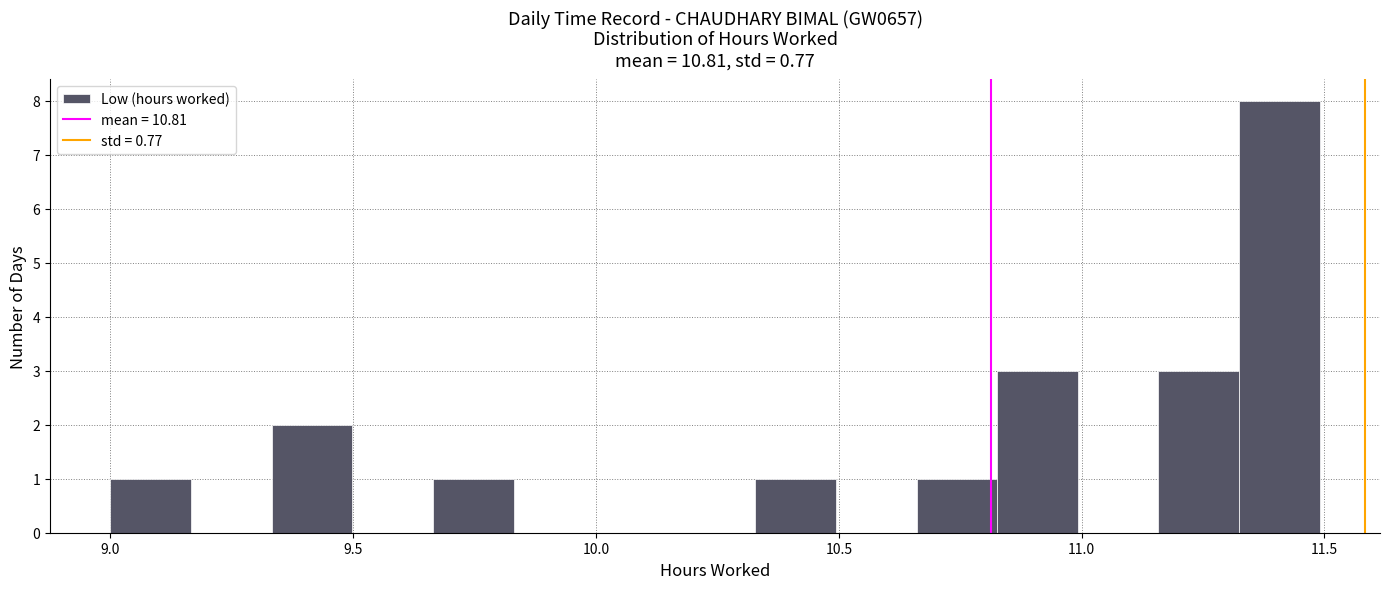

Read against the x-axis, roughly where is the centre of the tallest bar?

11.40